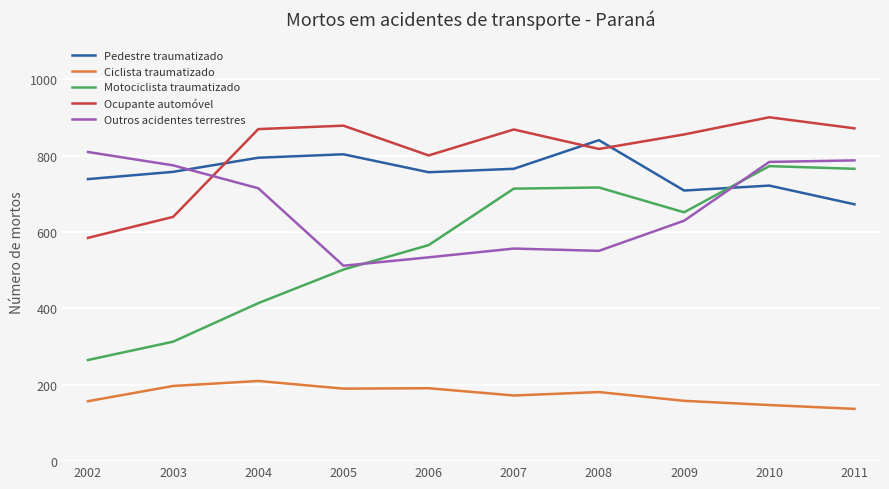

Which series has the largest range (max minus min)?

Motociclista traumatizado